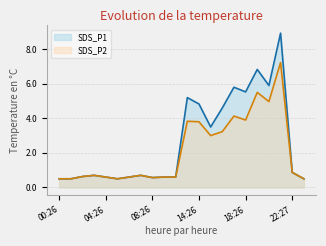

How many interior local valleys does the SDS_P1 series have?

5